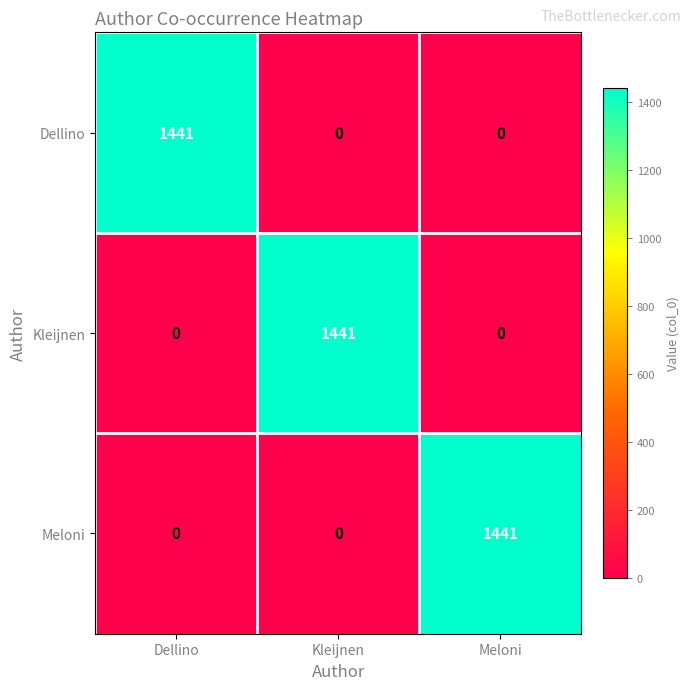

What is the highest value of the Meloni series?

1441